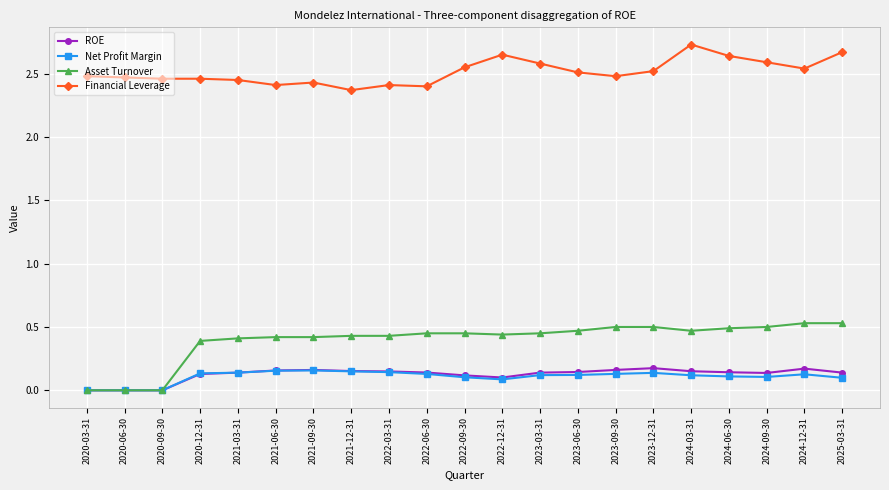

Rank the series at 2024-06-30 from highest to lowest value.

Financial Leverage, Asset Turnover, ROE, Net Profit Margin